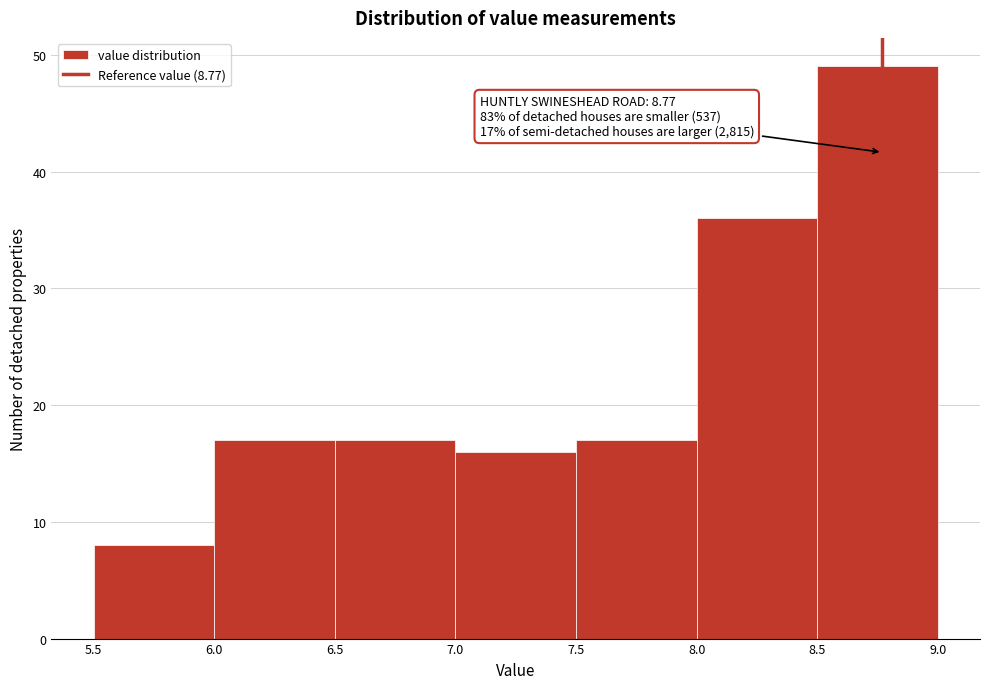

Over which range of the x-axis is the bar tallest?

8.5 to 9.0